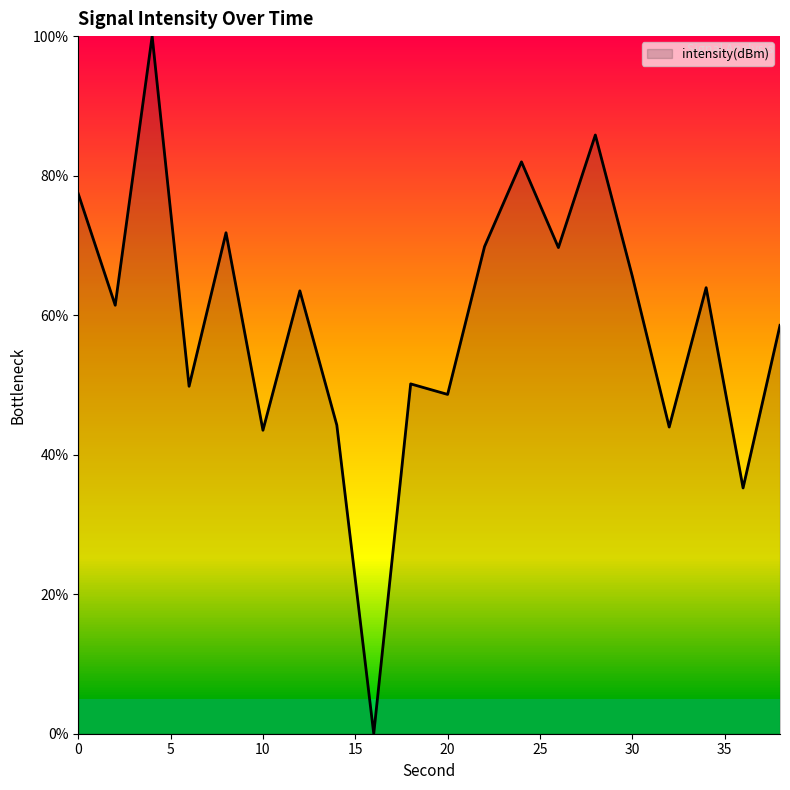

True or false: there are more than 1 points higher than both neighbors.

True